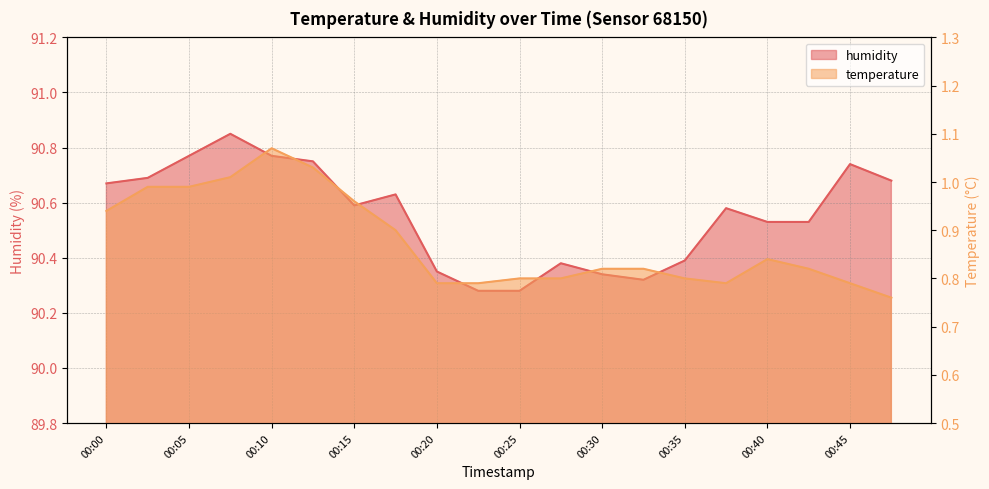

What is the difference between the second highest and minimum values in the humidity series?

0.5